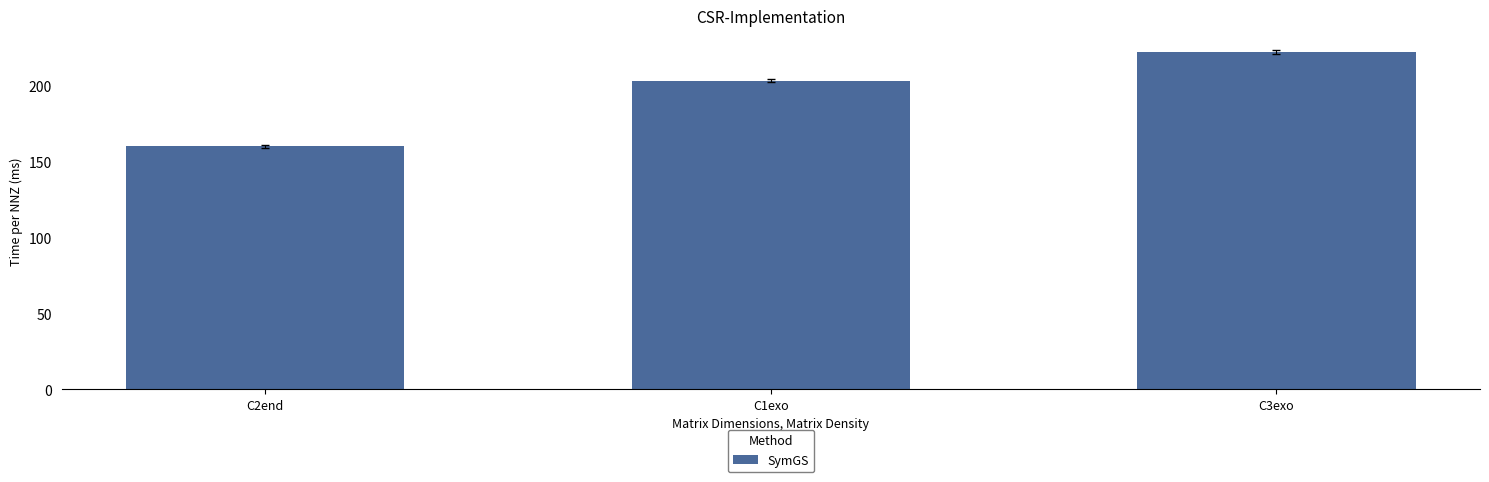

Reading left to right, what are all the values shown in this chart?

159.9	203.0	221.9